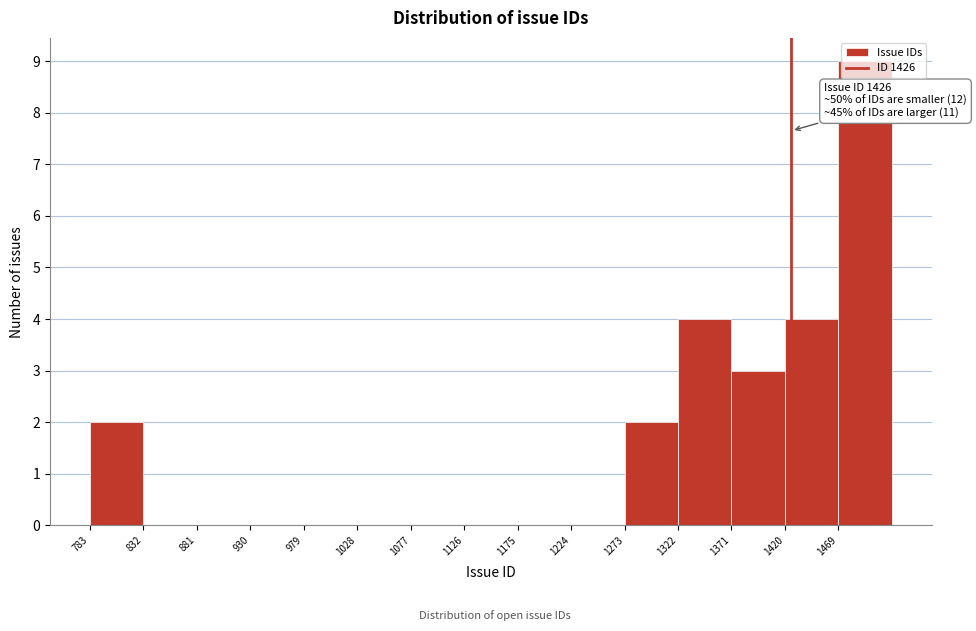

Over which range of the x-axis is the bar tallest?

1469 to 1518